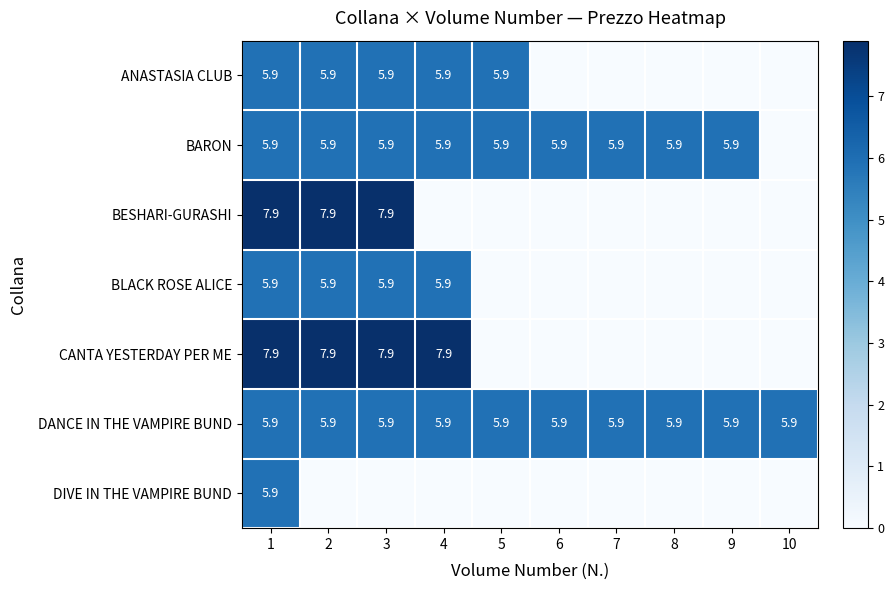

The value of BARON at 1 is 3.9. True or false?

False